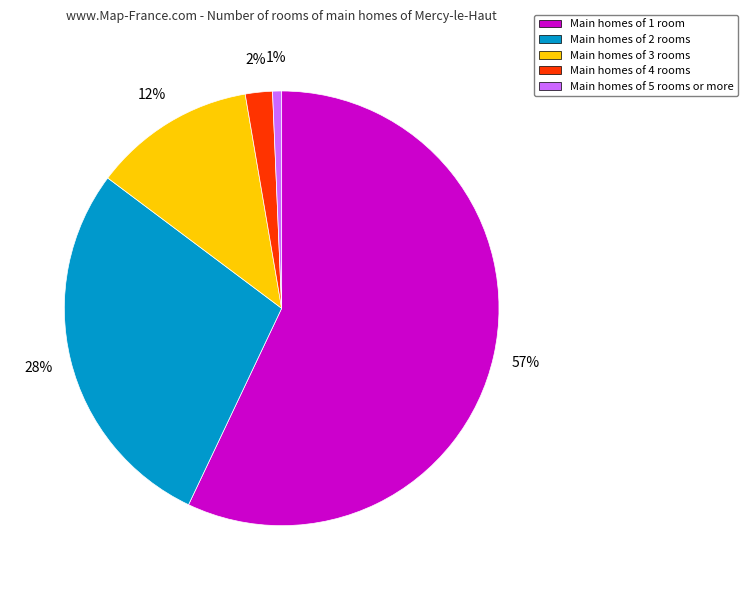

To the nearest percent, what is the average slice percentage?

20%